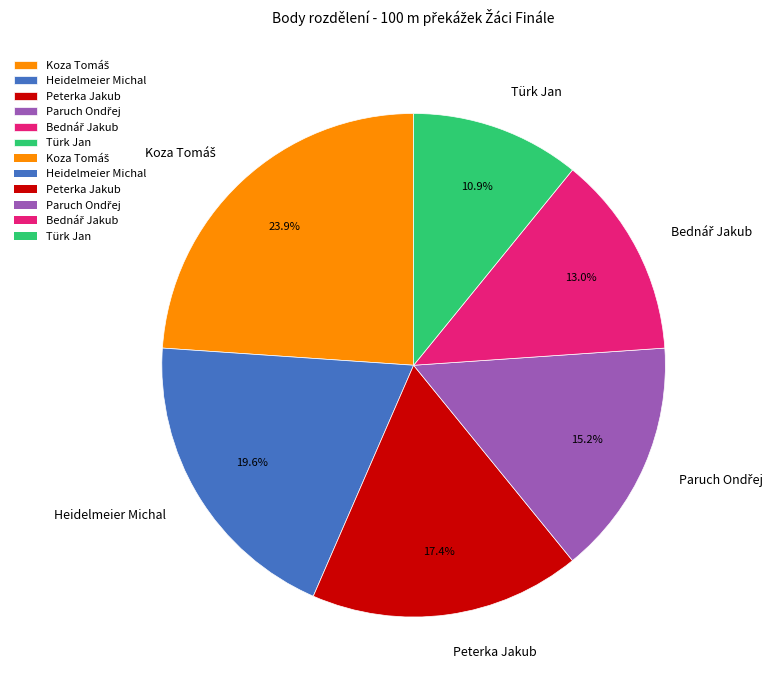

To the nearest percent, what percentage of the pie is Türk Jan?

11%